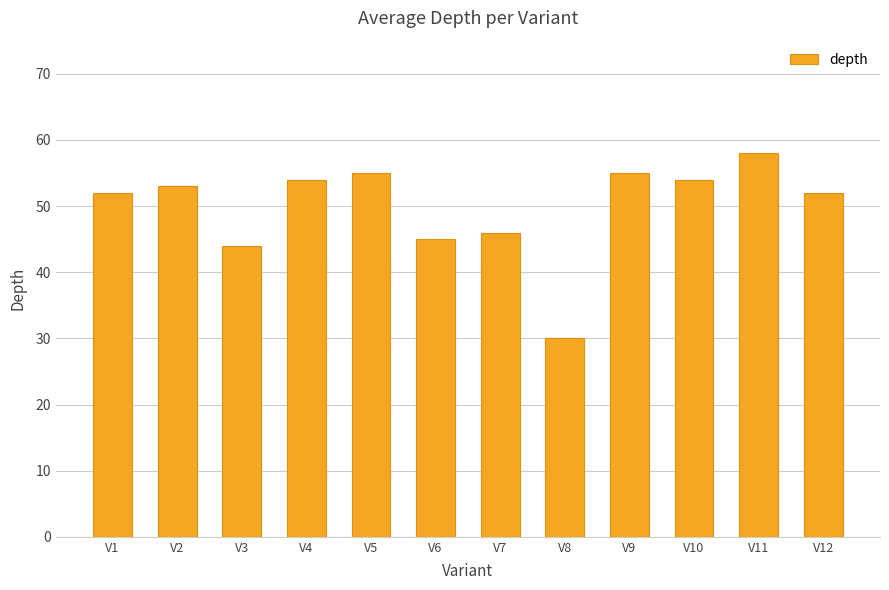

How many values are below 53?

6